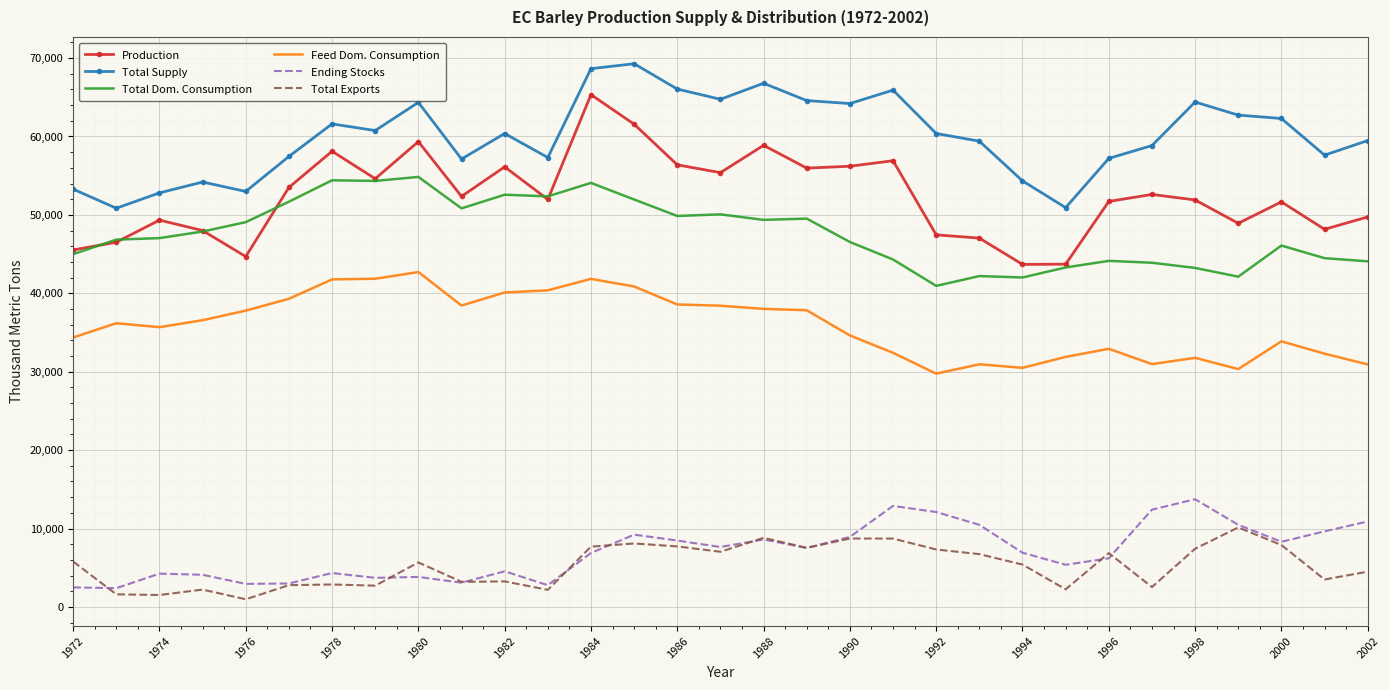

List the series in order of their peak value, highest first.

Total Supply, Production, Total Dom. Consumption, Feed Dom. Consumption, Ending Stocks, Total Exports